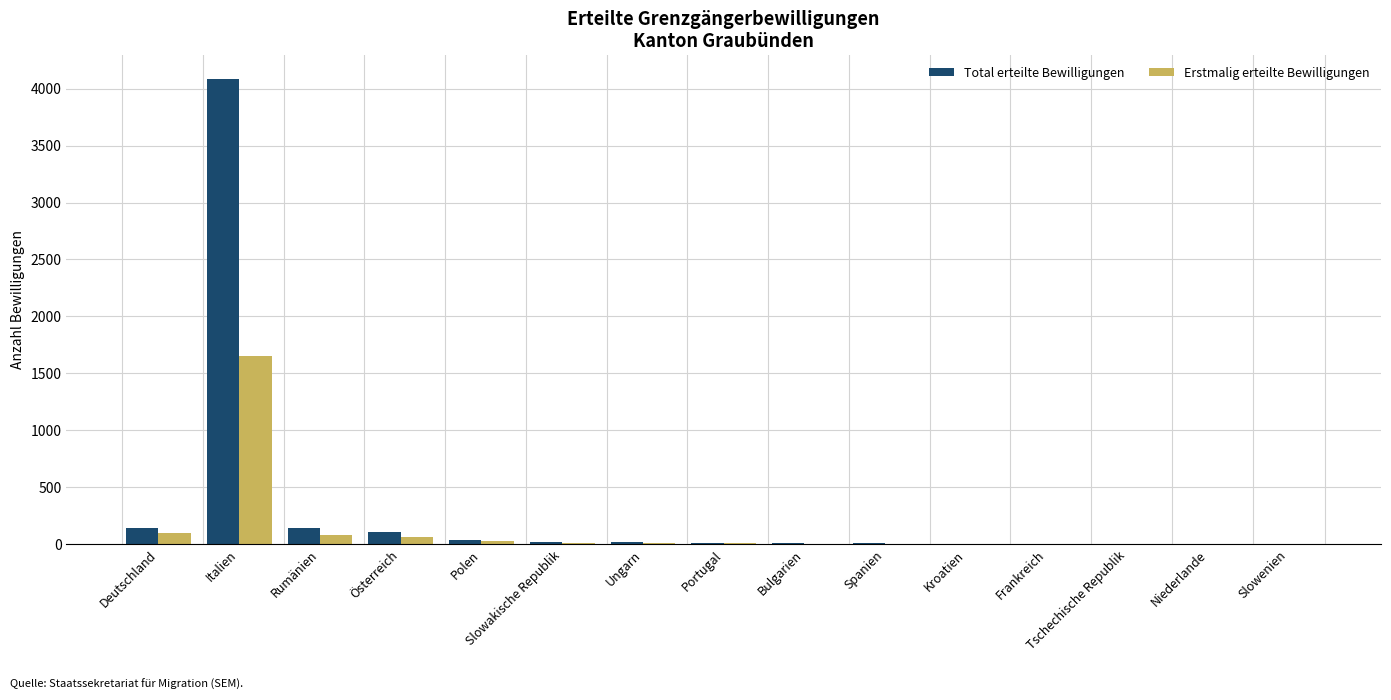

Is it true that Erstmalig erteilte Bewilligungen equals 411 at Italien?

False